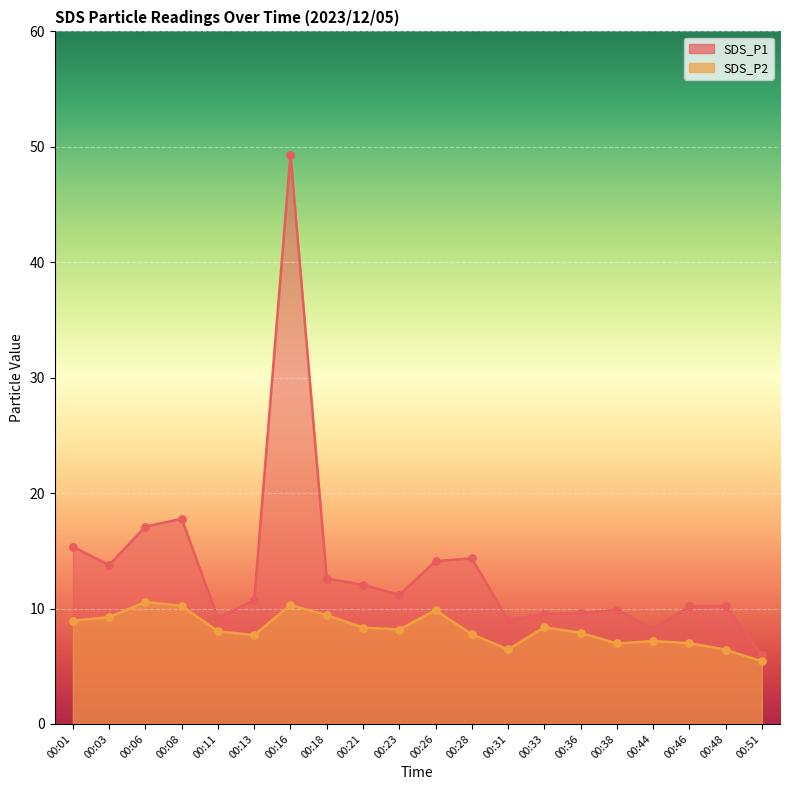

At which category is the sum across all series the highest?

00:16